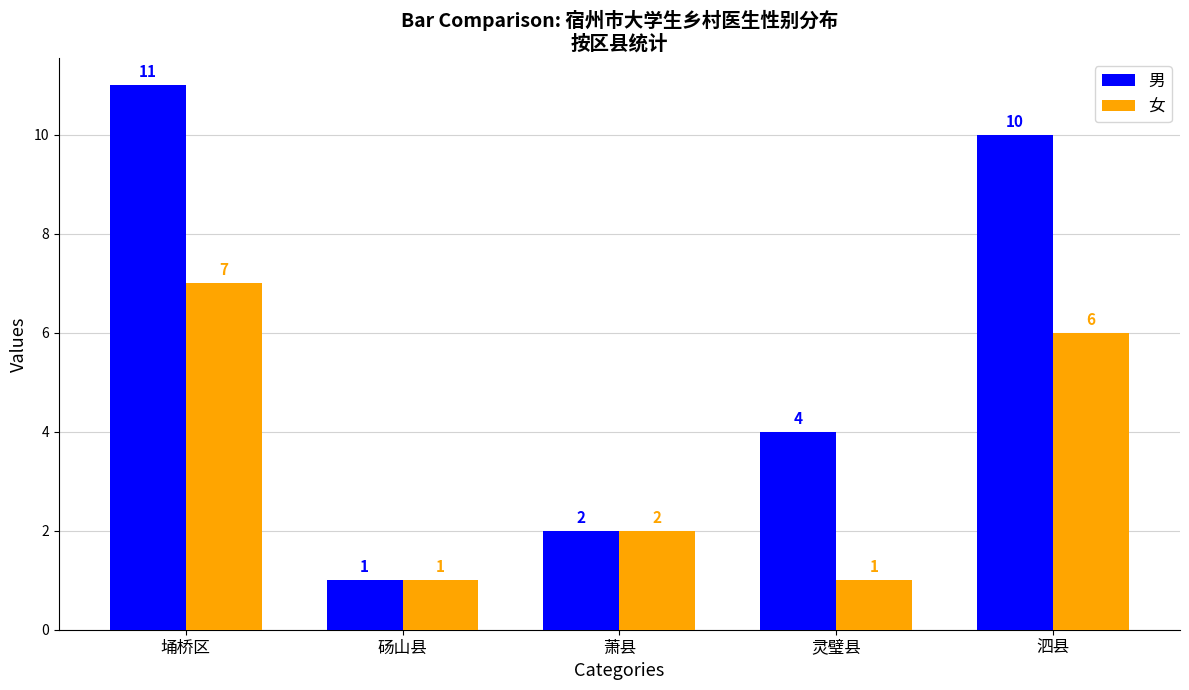

The value of 女 at 埇桥区 is 7. True or false?

True